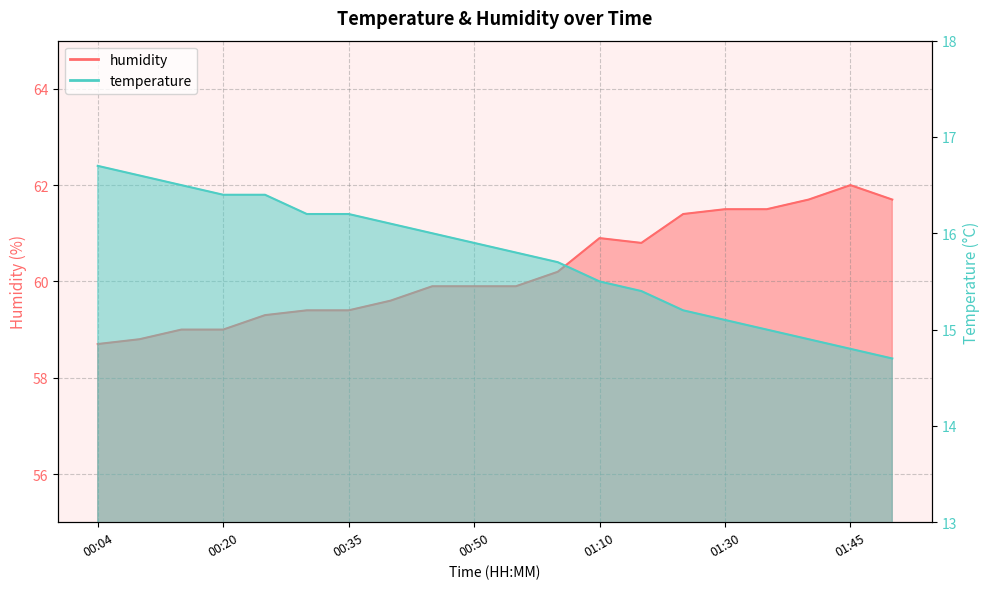

What is the difference between the maximum and minimum values in the humidity series?

3.3